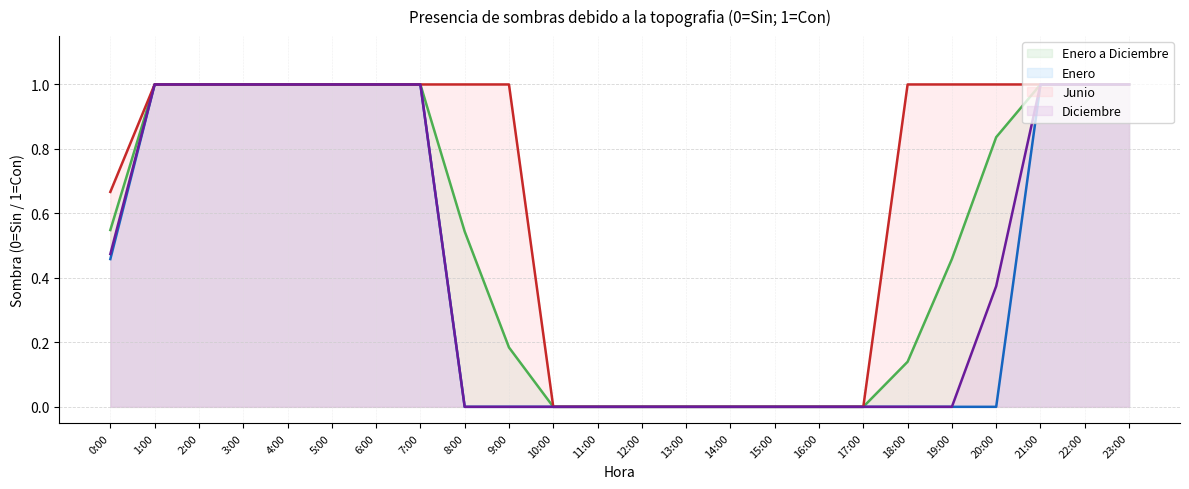

Is the value of Diciembre at 10:00 greater than the value of Enero at 2:00?

No